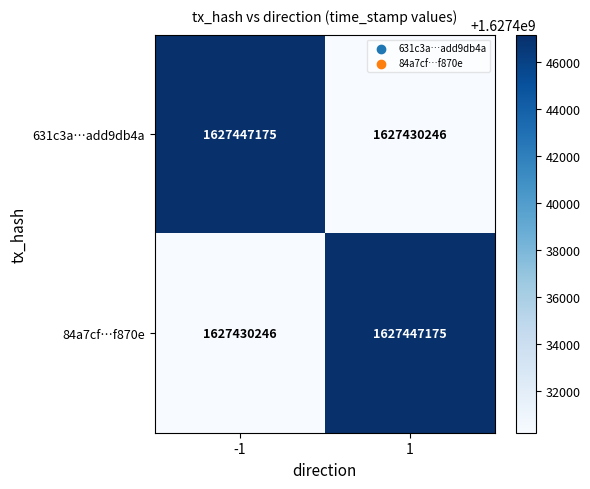

What is the sum of the 84a7cf…f870e values at 1 and -1?

3254877421